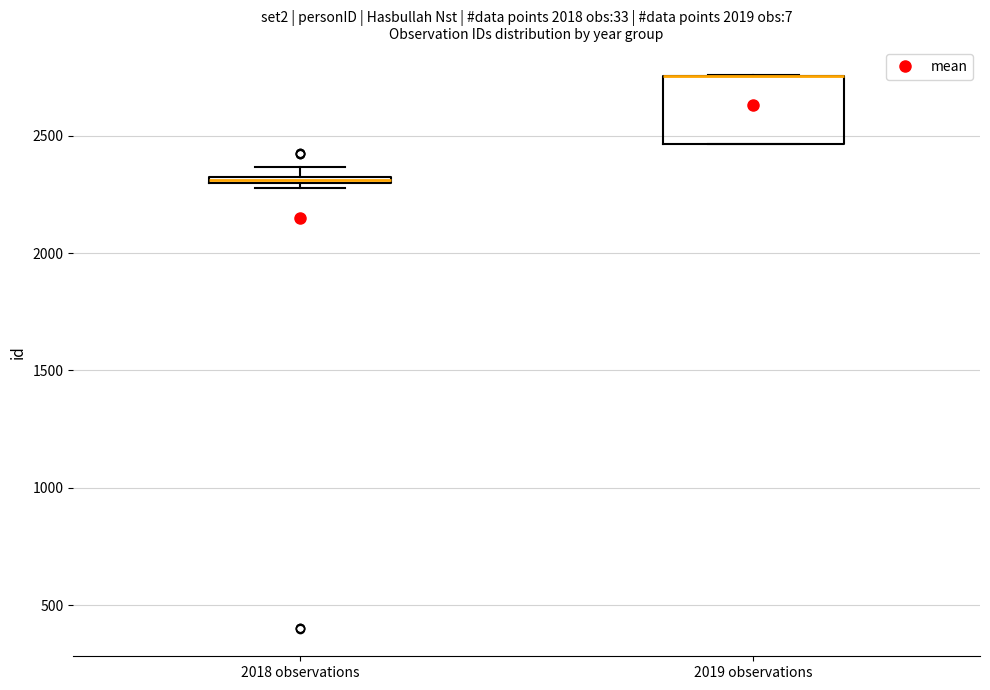

Where is the upper edge of the box for 2019 observations on the y-axis? The values are not printed on the chart, so give them approximately, as read against the axis.

2750